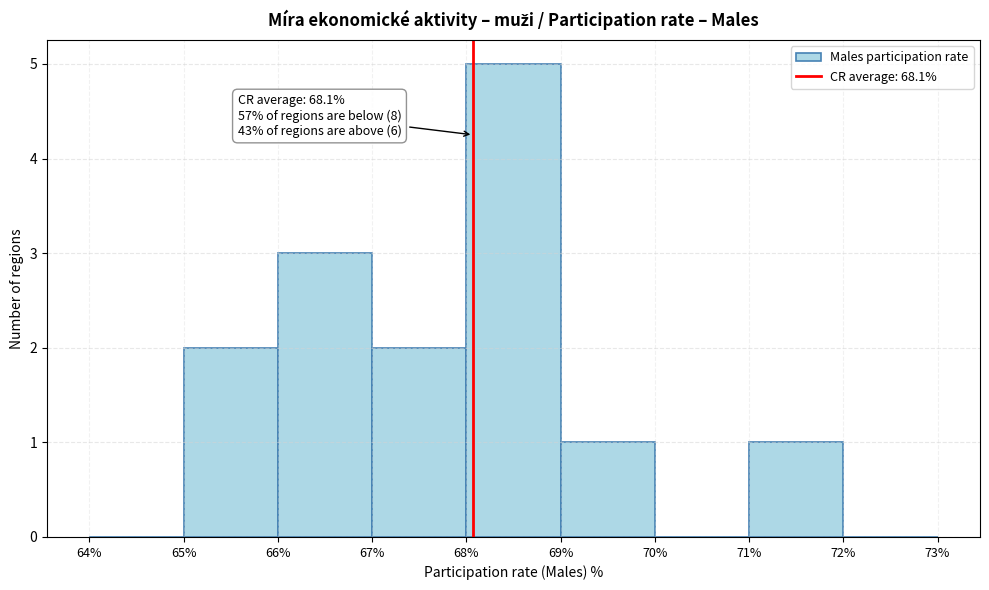

Over which range of the x-axis is the bar tallest?

68% to 69%